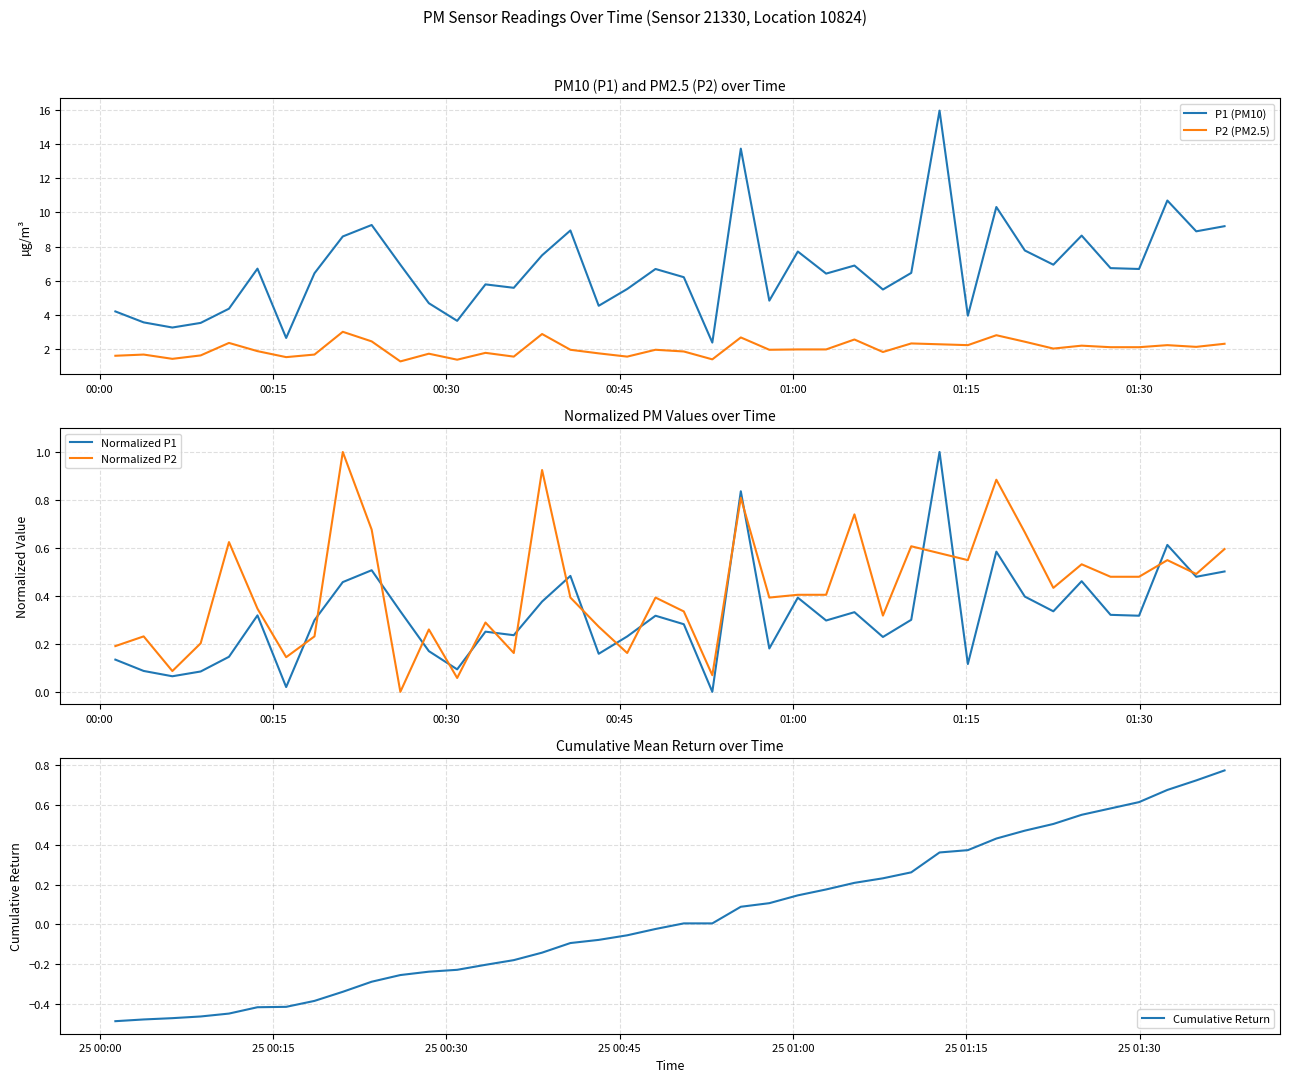

True or false: P1 (PM10) and P2 (PM2.5) intersect in this chart.

False